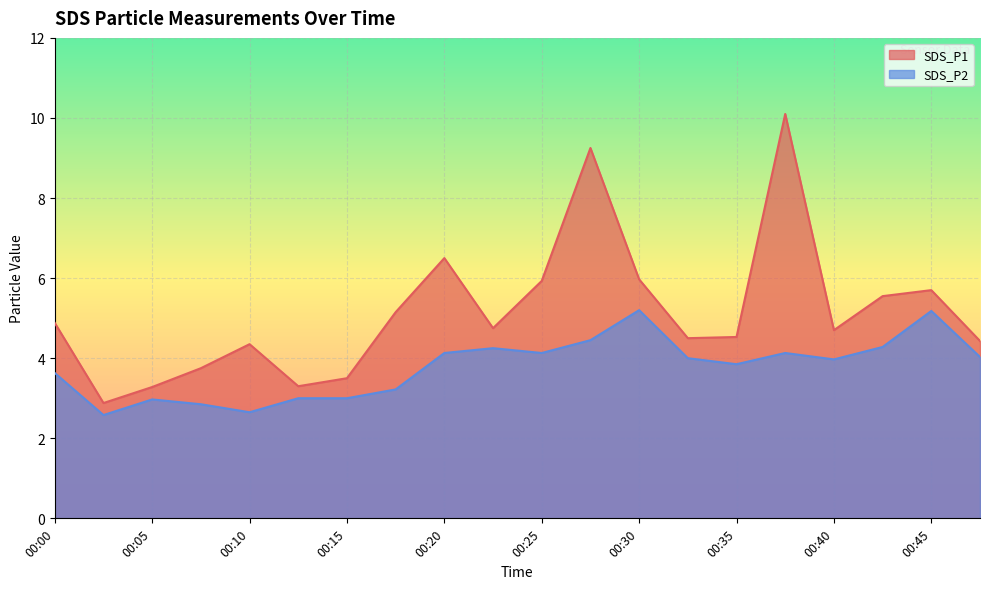

Reading left to right, extract all data points from this chart.

SDS_P1: 4.9	2.9	3.3	3.8	4.3	3.3	3.5	5.2	6.5	4.8	5.9	9.2	6.0	4.5	4.5	10.1	4.7	5.5	5.7	4.4
SDS_P2: 3.6	2.6	3.0	2.9	2.6	3.0	3.0	3.2	4.1	4.2	4.1	4.5	5.2	4.0	3.9	4.1	4.0	4.3	5.2	4.0